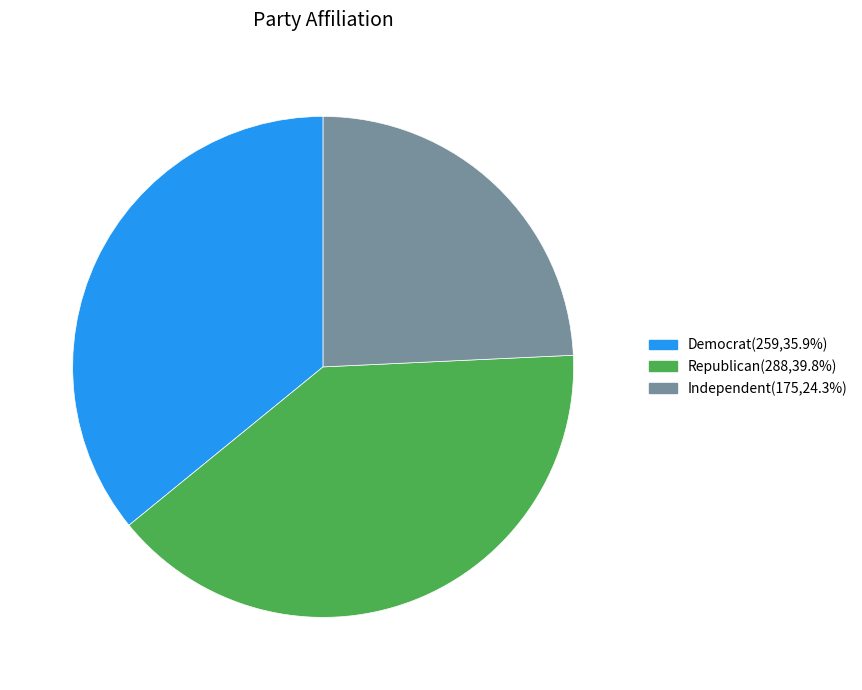

Approximately how many times larger is the value at Democrat compared to Republican?

0.9